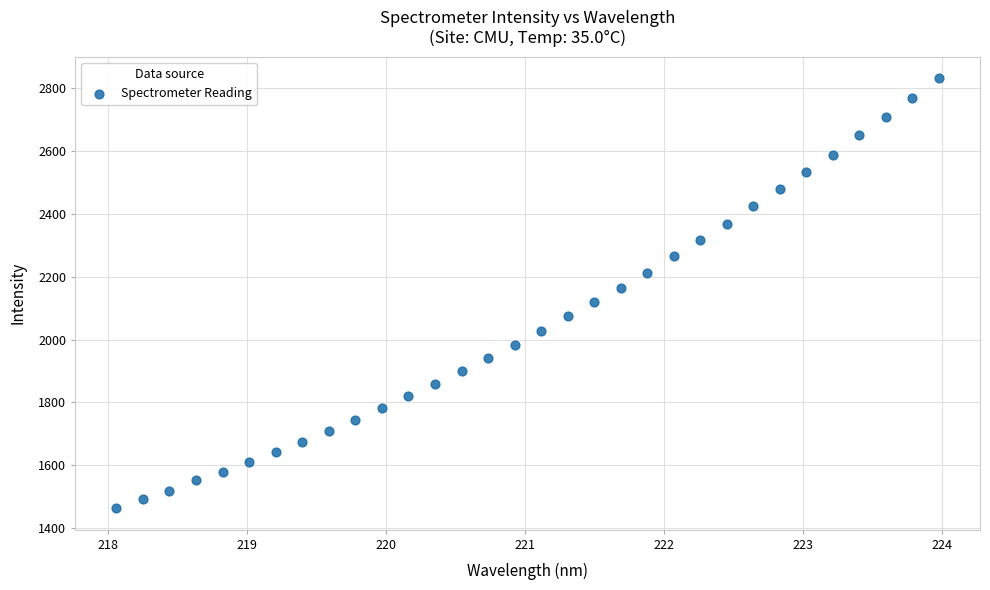

What is the range of Y values (max minus min)?

1367.5